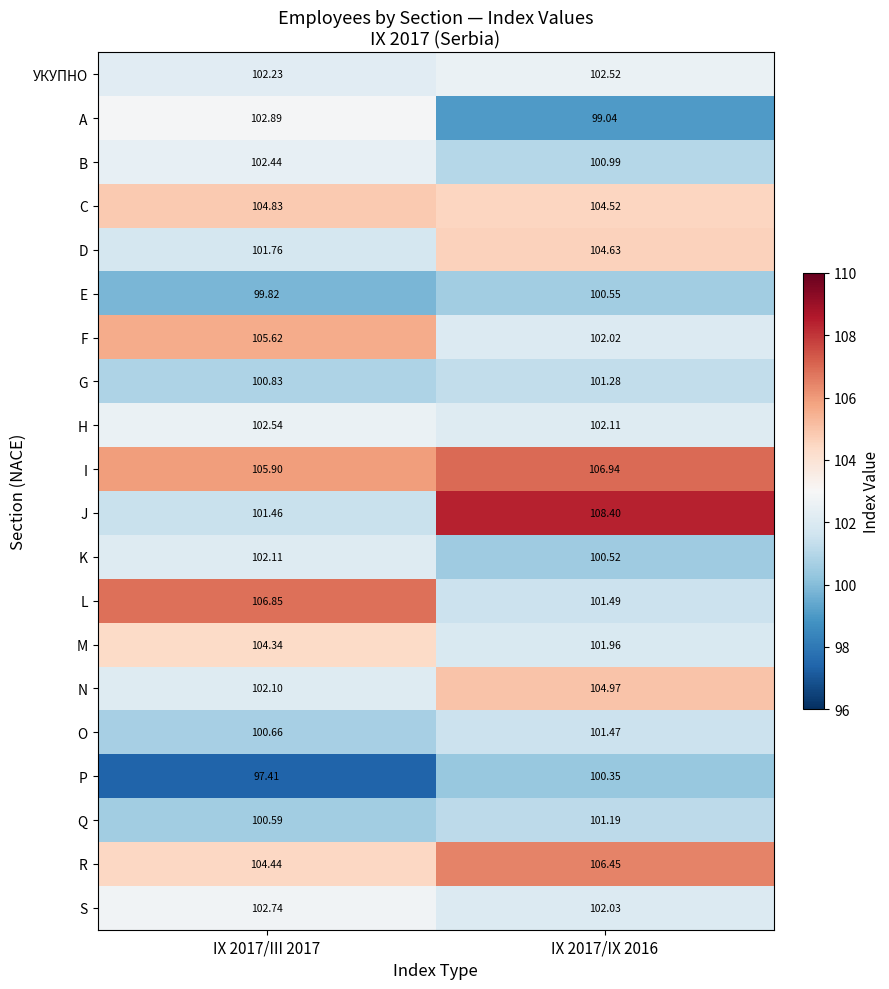

What is the difference between the highest and lowest values at IX 2017/III 2017?

9.4